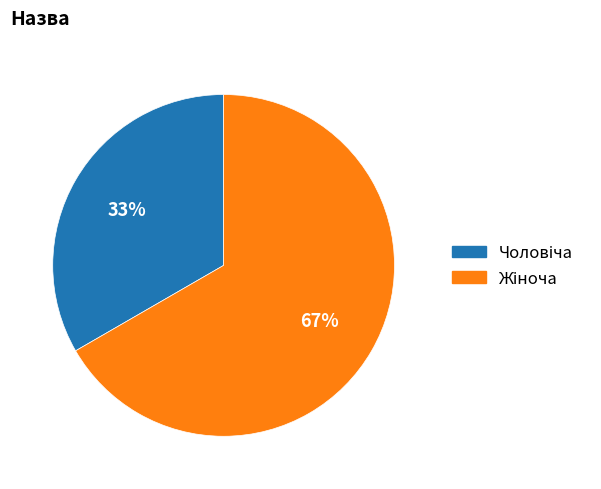

Is there a majority slice in this chart?

Yes